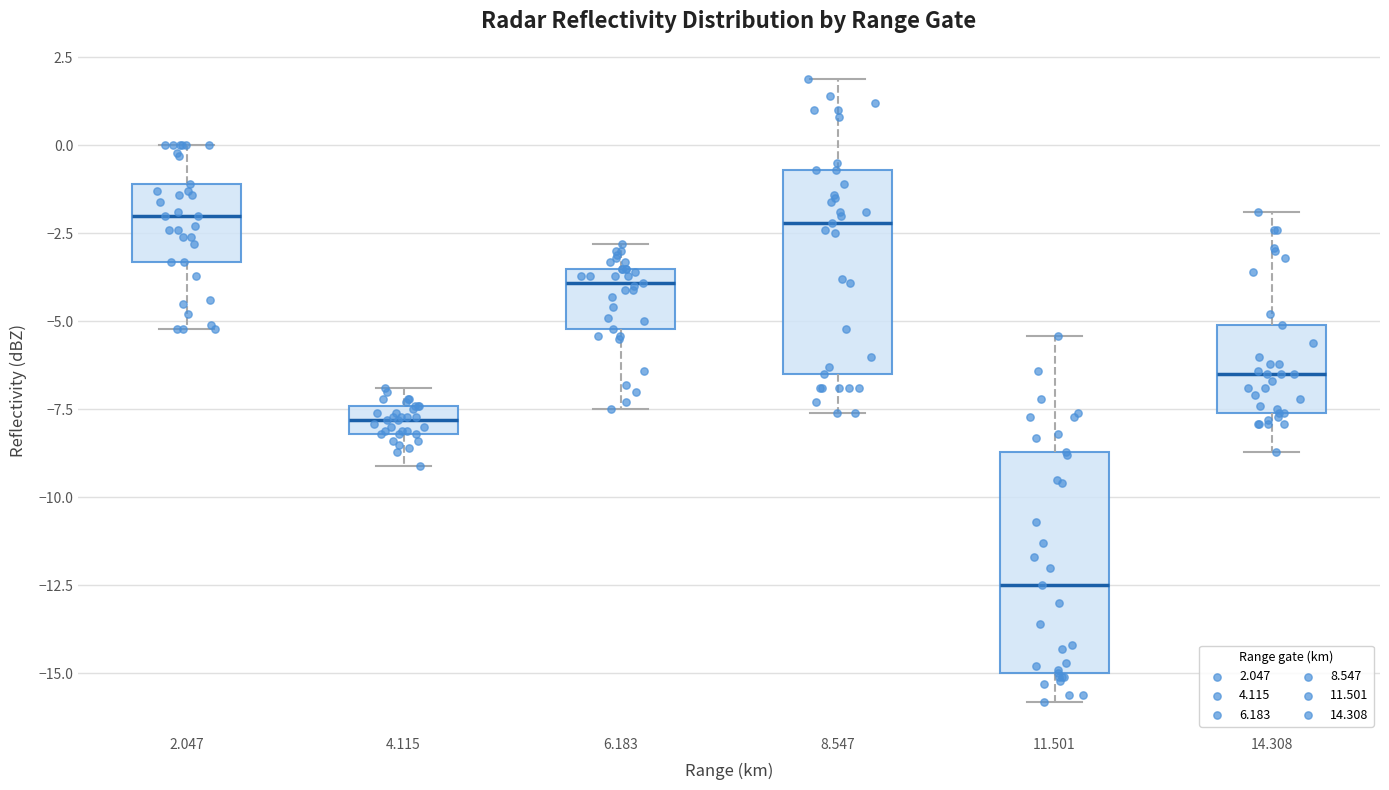

Reading left to right, read every box against the y-axis: the position of its median line, the range the box covers, and the ends of its whiskers. The values are not printed on the chart, so give them approximately, as read against the axis.

2.047: median -2.0, box -3.5 to -1.0, whiskers -5.0 to 0.0
4.115: median -8.0 (inside the box), box -8.0 to -7.5, whiskers -9.0 to -7.0
6.183: median -4.0, box -5.0 to -3.5, whiskers -7.5 to -3.0
8.547: median -2.0, box -6.5 to -0.5, whiskers -7.5 to 2.0
11.501: median -12.5, box -15.0 to -8.5, whiskers -16.0 to -5.5
14.308: median -6.5, box -7.5 to -5.0, whiskers -8.5 to -2.0